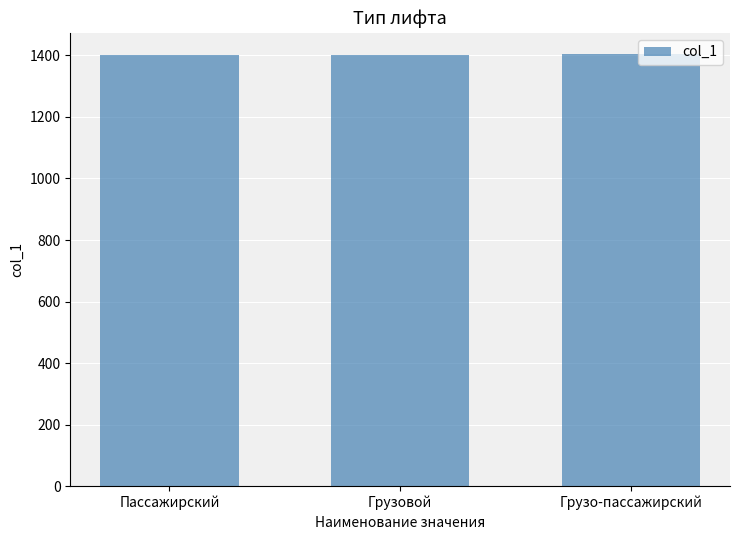

What is the value of the 1st bar from the left?

1401